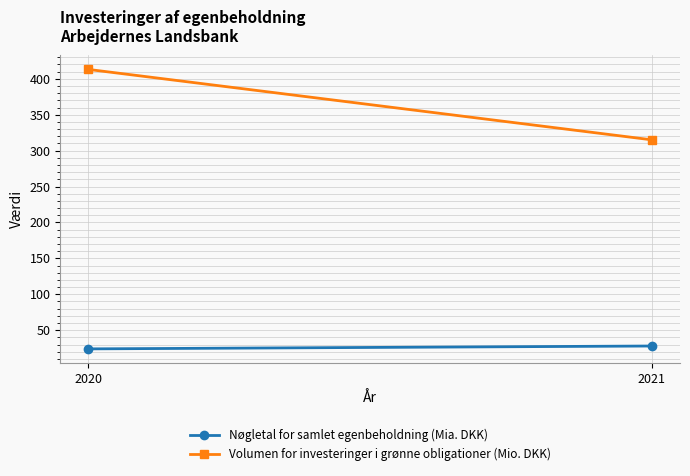

Which series changed the most between 2020 and 2021?

Volumen for investeringer i grønne obligationer (Mio. DKK)